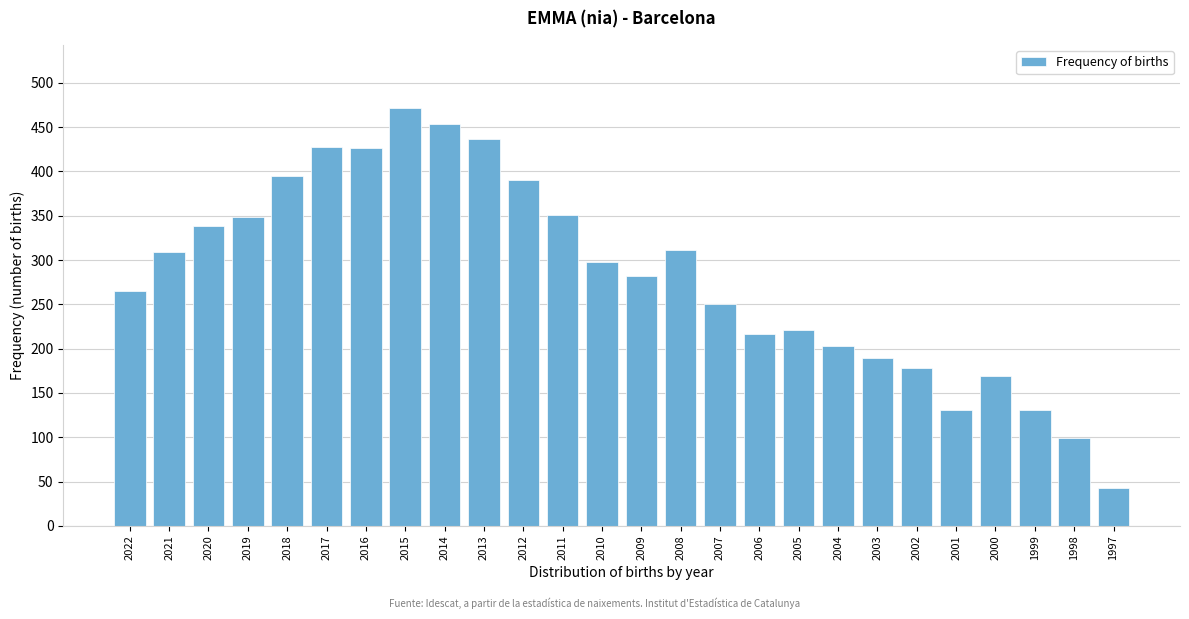

What is the minimum value shown in the chart?

43